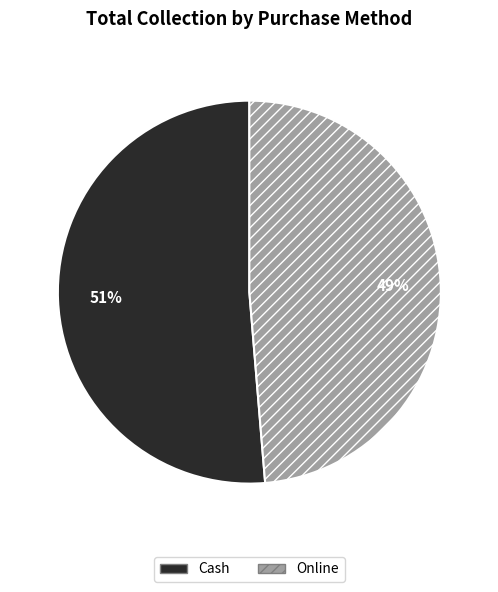

Which category has the biggest portion of the pie?

Cash